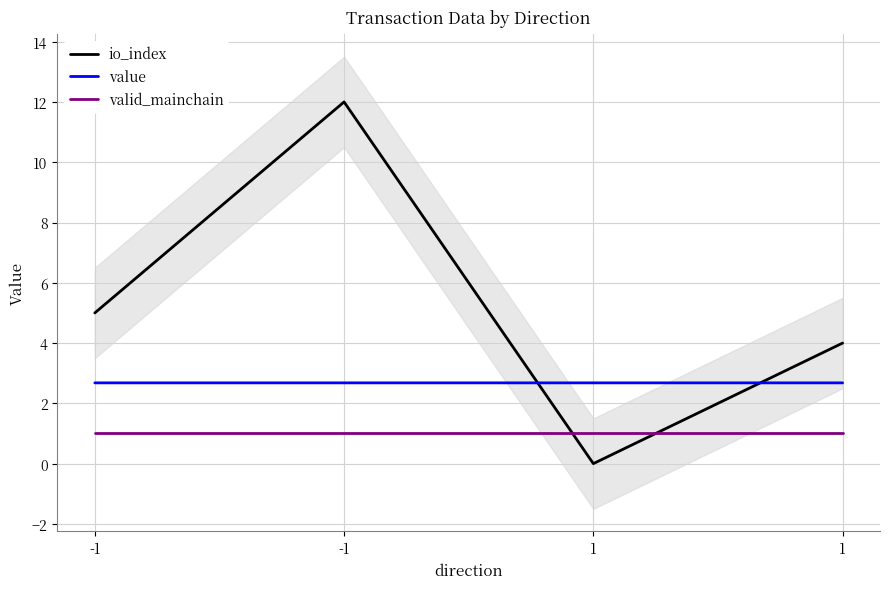

What is the difference between the highest and lowest values at -1?

4.0